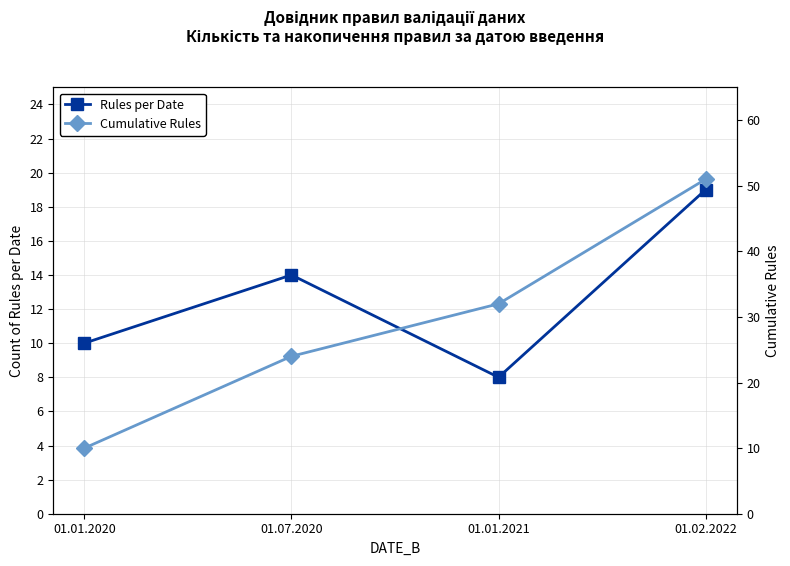

Reading left to right, extract all data points from this chart.

Rules per Date: 10	14	8	19
Cumulative Rules: 10	24	32	51